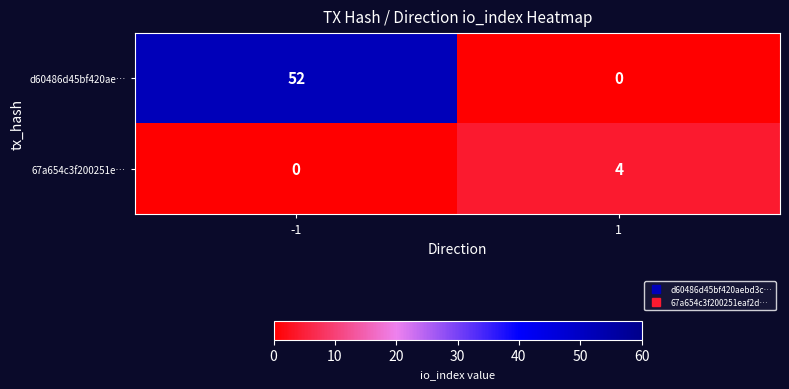

What is the greatest value displayed?

52